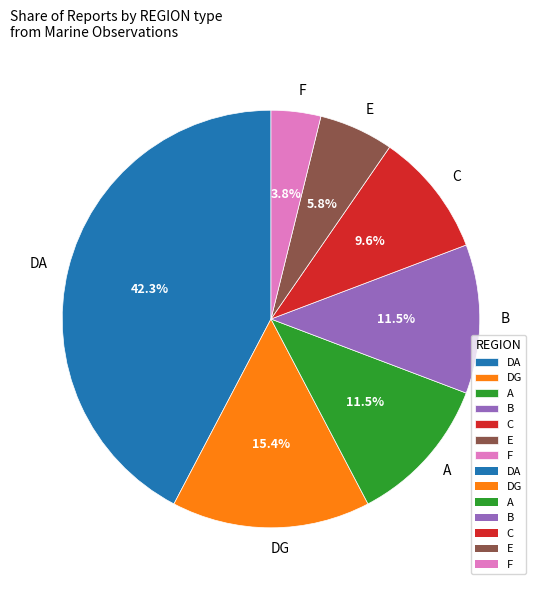

Does B represent more than half of the total?

No